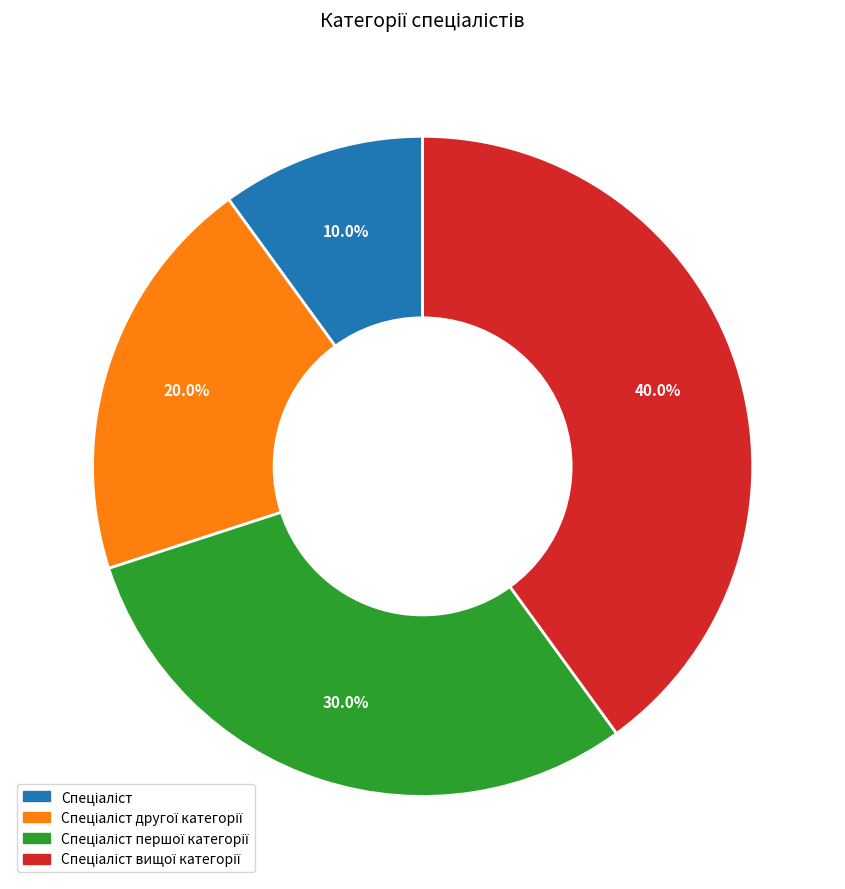

Is there any slice that represents more than half of the pie?

No